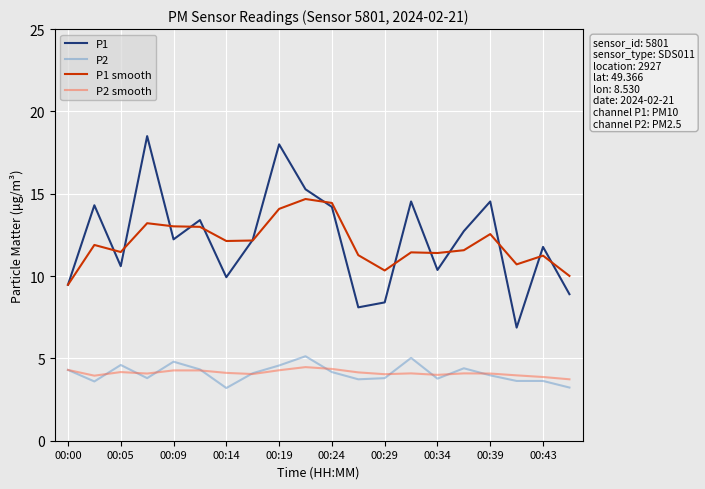

What is the lowest value of the P1 series?

6.9